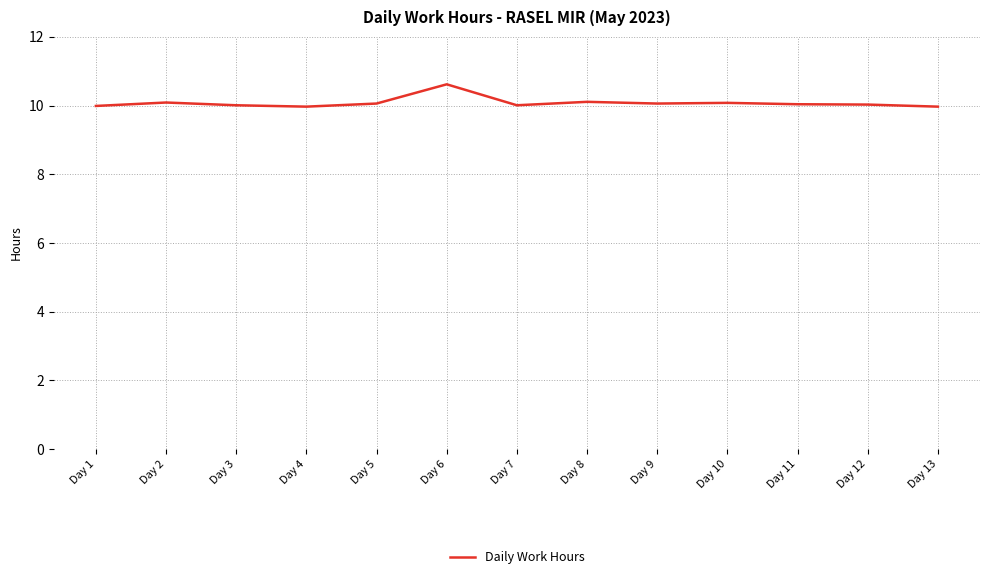

Count the number of data series in this chart.

1